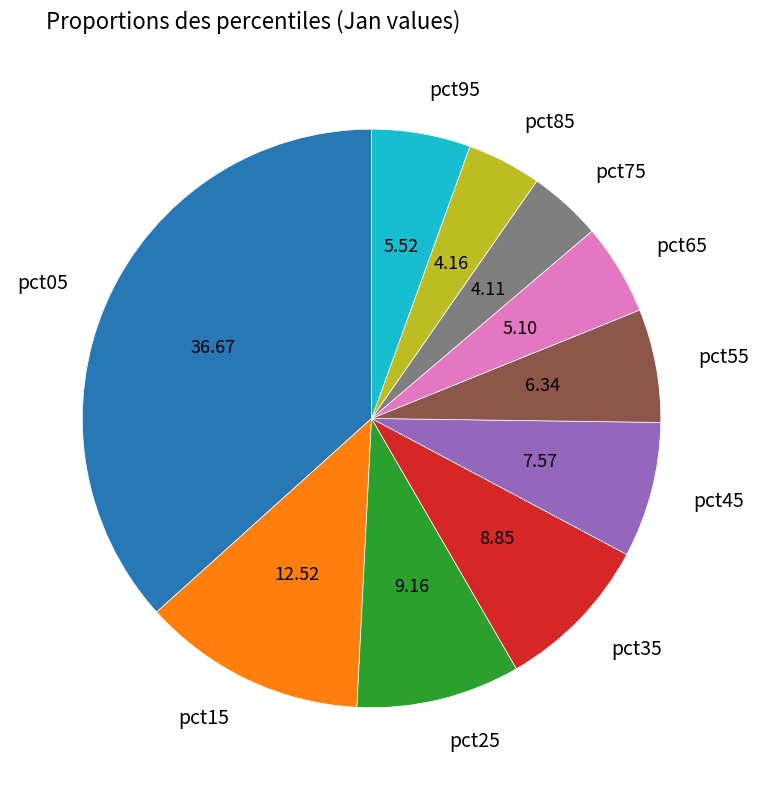

Do pct35 and pct25 together represent more than half of the pie?

No